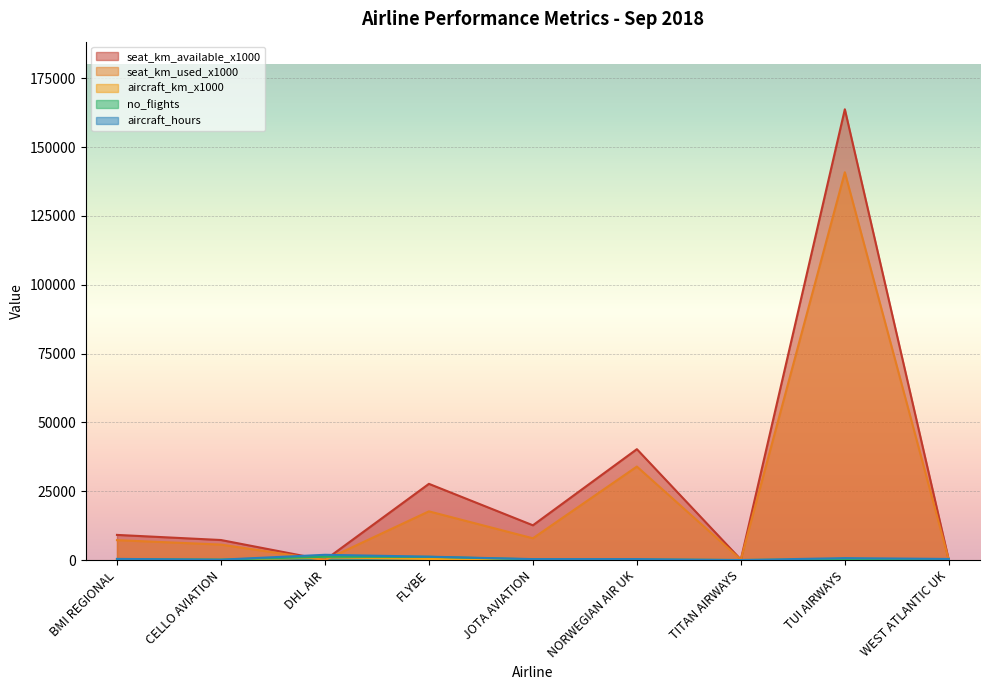

How many interior local valleys does the aircraft_km_x1000 series have?

3